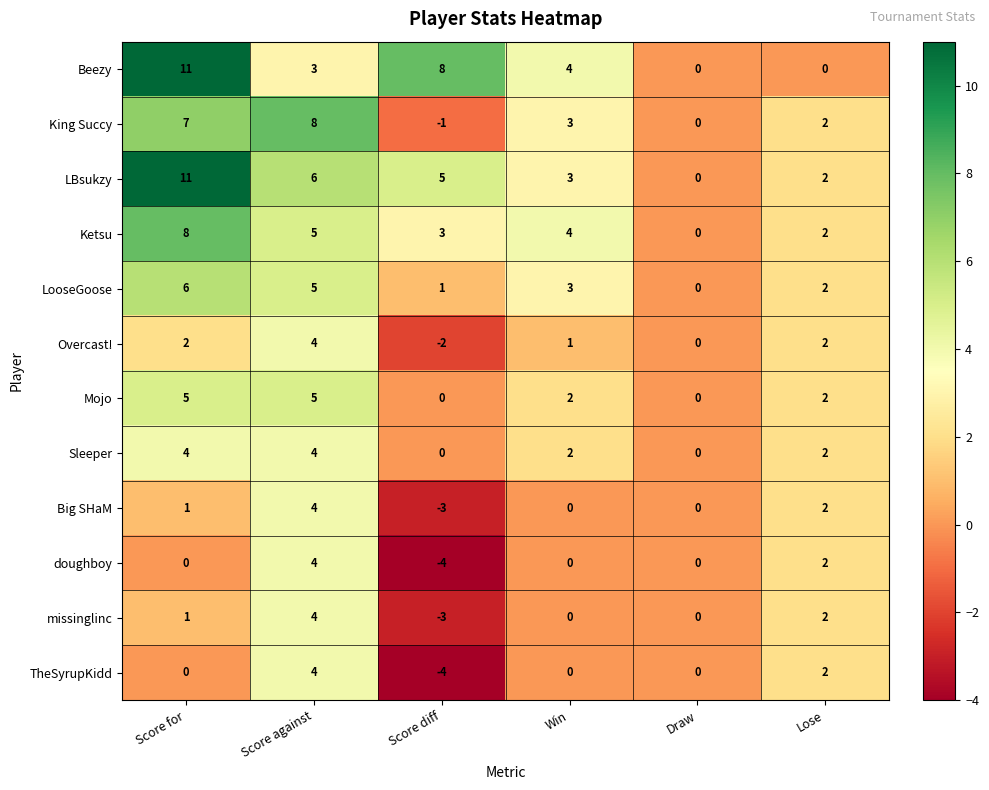

Count the Ketsu values in the range 2 to 5.

4